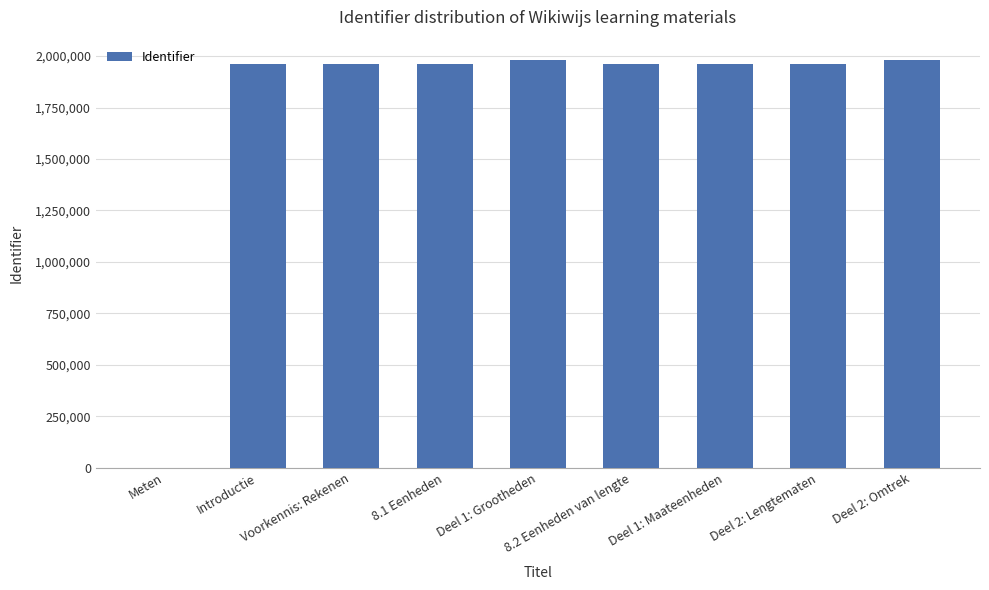

How many distinct data groups are displayed?

1